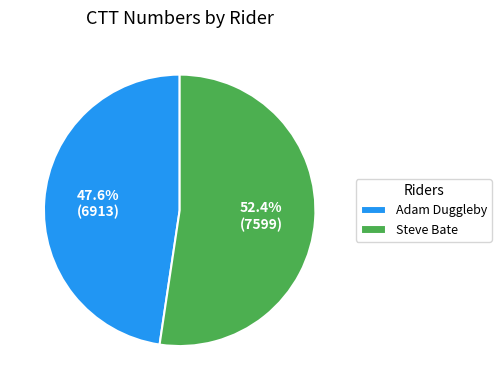

To the nearest percent, what percentage of the pie is Adam Duggleby?

48%